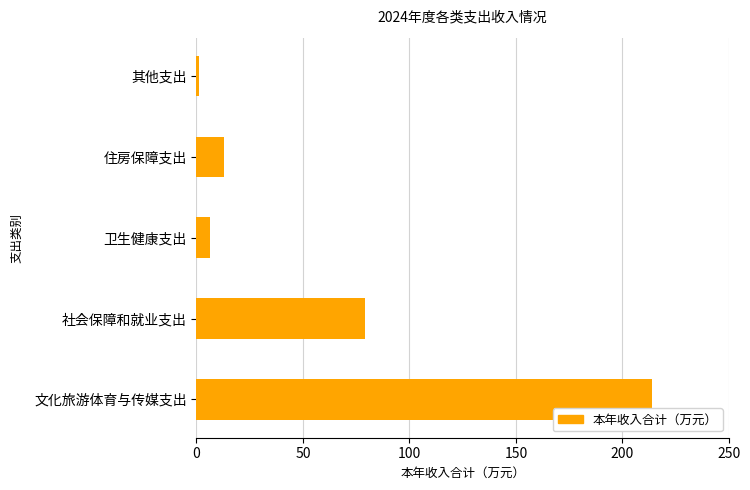

What is the sum of all values?

313.3